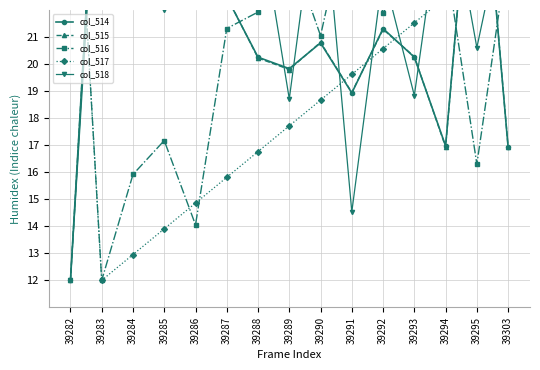

Reading left to right, extract all data points from this chart.

col_514: 12.0	32.0	27.6	28.5	28.6	22.5	20.3	19.8	20.8	18.9	21.3	20.3	17.0	30.3	16.9
col_515: 12.0	32.0	27.6	28.5	28.5	22.5	20.2	19.8	20.8	18.9	21.3	20.3	16.9	30.3	16.9
col_516: 32.0	12.0	15.9	17.2	14.1	21.3	21.9	24.4	21.0	26.3	21.9	24.0	23.9	16.3	24.2
col_517: 32.0	12.0	13.0	13.9	14.9	15.8	16.8	17.7	18.7	19.6	20.6	21.5	22.5	23.4	24.4
col_518: 12.0	30.7	28.3	22.0	32.0	22.5	25.8	18.7	27.4	14.5	23.4	18.8	27.1	20.6	26.1